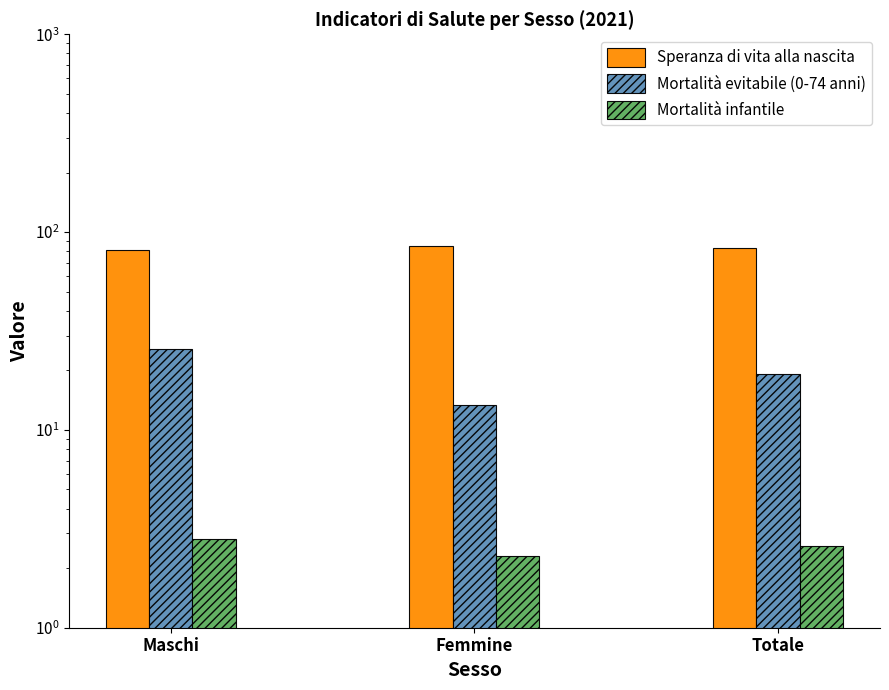

At which label is Mortalità infantile closest to 2?

Femmine